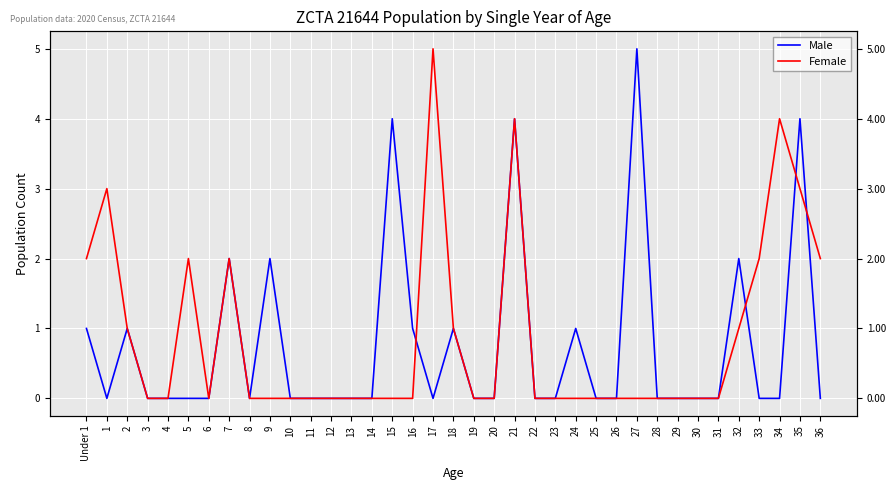

What is the label of the 19th point from the right?

18